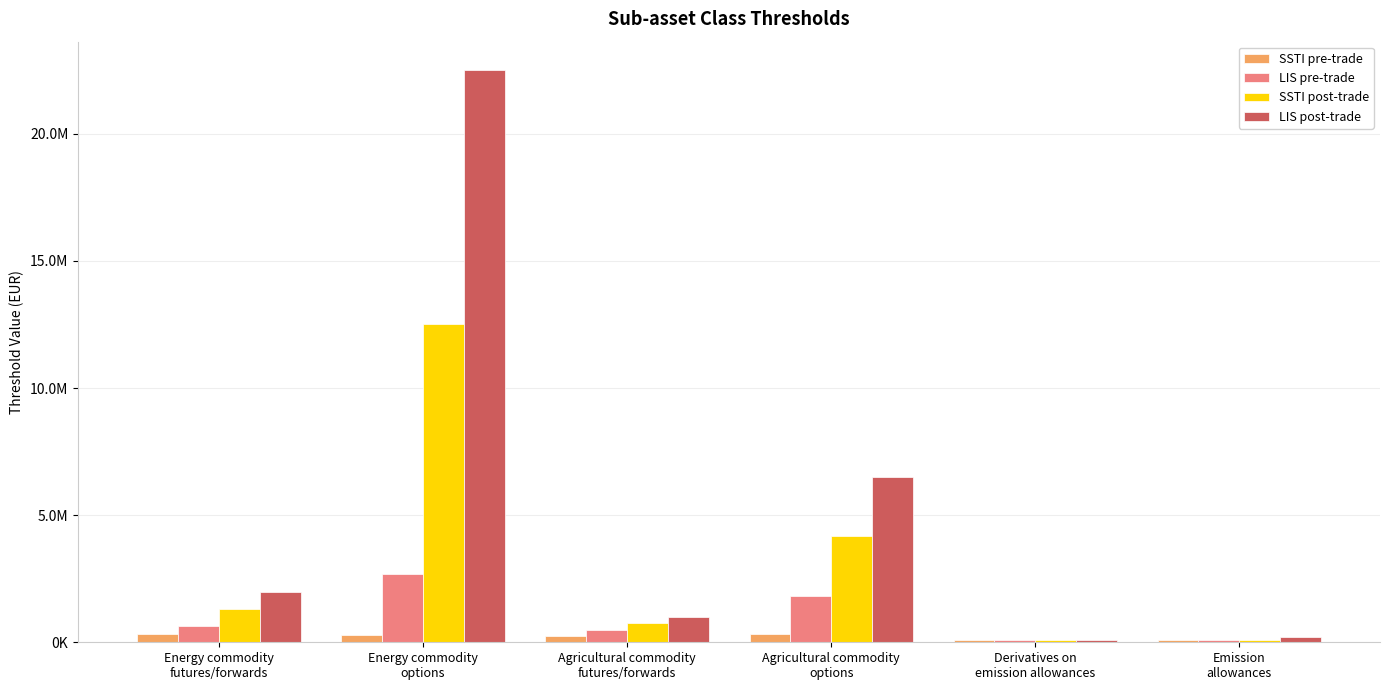

At which label does SSTI pre-trade first exceed 275000?

Energy commodity
futures/forwards